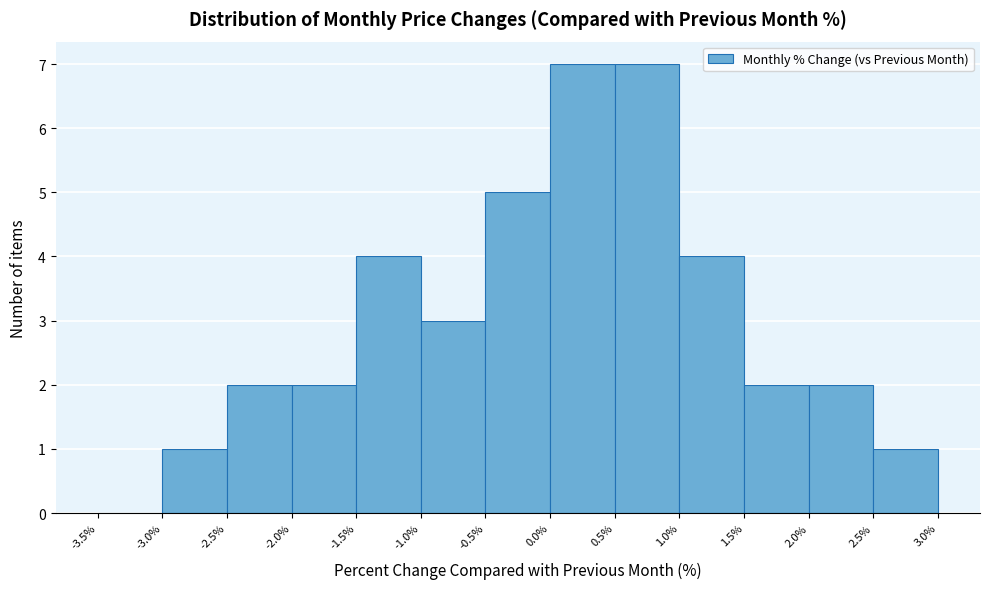

Reading left to right, list every bar in this chart as the range it spans on the x-axis followed by its height. The values are not printed on the chart, so give them approximately, as read against the axis.

-3.5% to -3.0%: 0
-3.0% to -2.5%: 1
-2.5% to -2.0%: 2
-2.0% to -1.5%: 2
-1.5% to -1.0%: 4
-1.0% to -0.5%: 3
-0.5% to 0.0%: 5
0.0% to 0.5%: 7
0.5% to 1.0%: 7
1.0% to 1.5%: 4
1.5% to 2.0%: 2
2.0% to 2.5%: 2
2.5% to 3.0%: 1